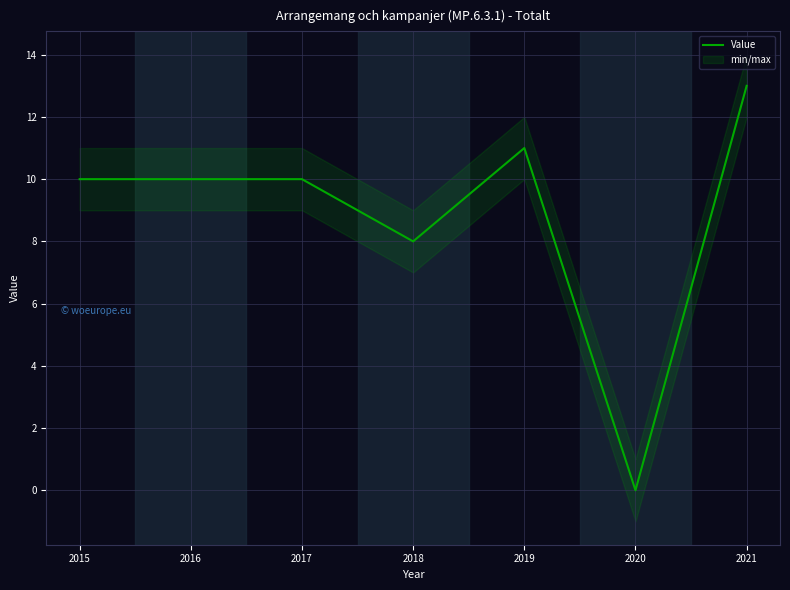

Reading right to left, transcribe all the data shown in this chart.

13	0	11	8	10	10	10